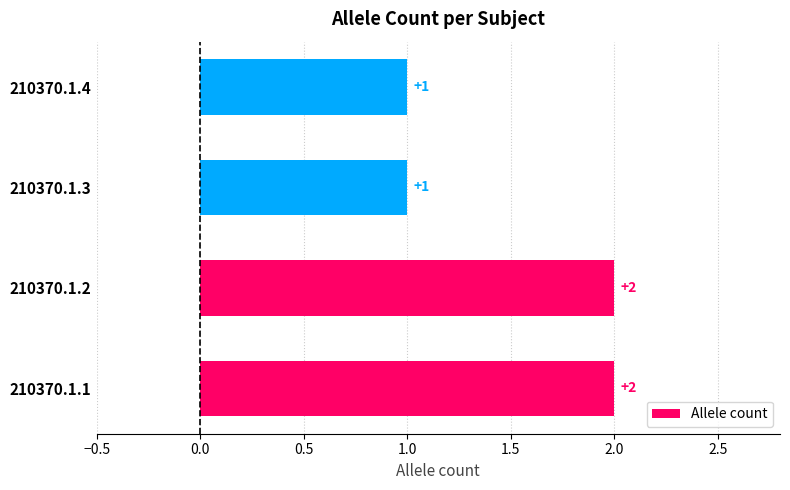

What is the smallest value displayed?

1